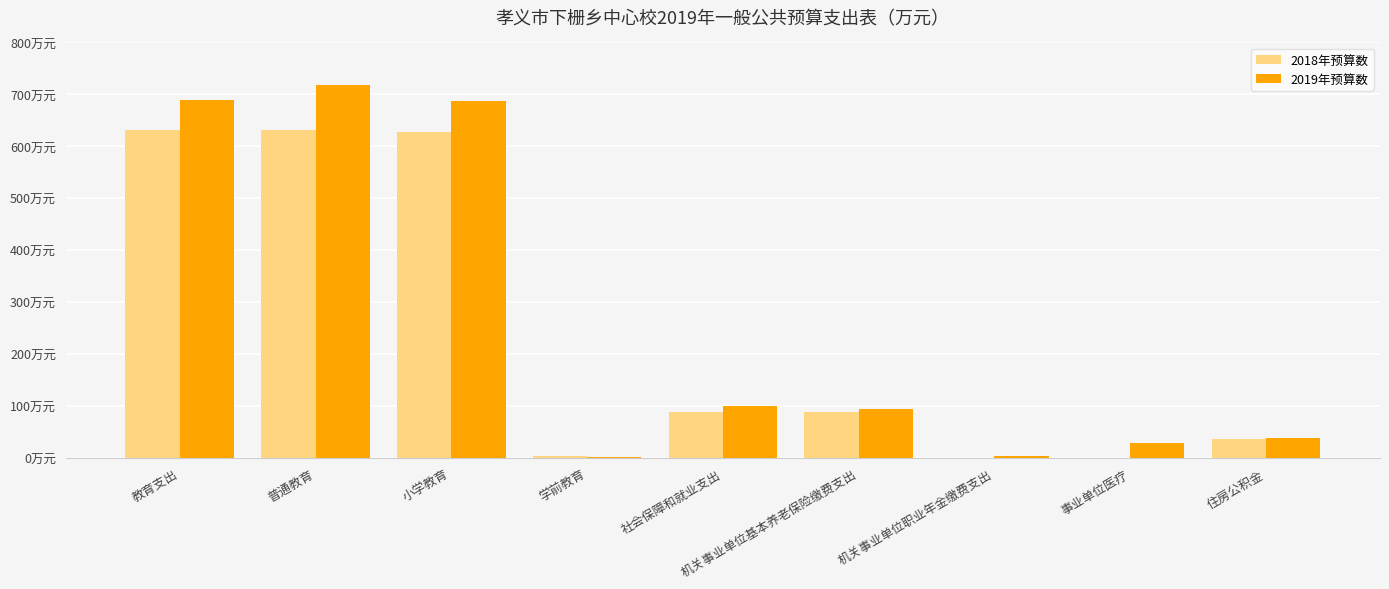

At which category is the sum across all series the highest?

普通教育